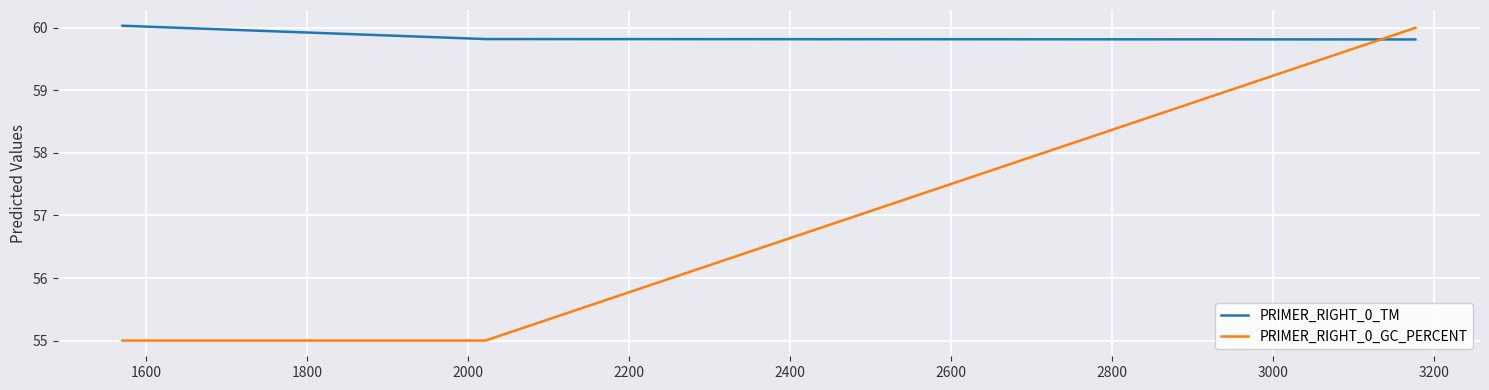

Which series has the widest spread of values?

PRIMER_RIGHT_0_GC_PERCENT